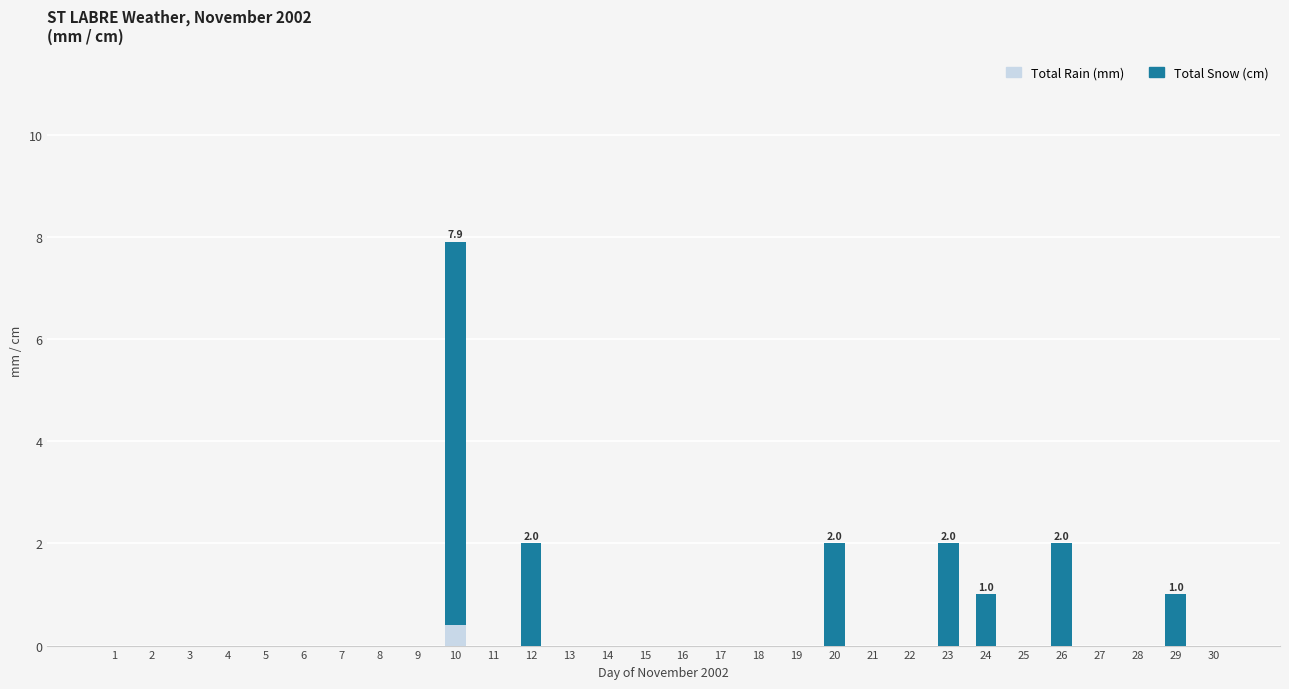

Is it true that Total Rain (mm) equals 0.0 at 26?

True